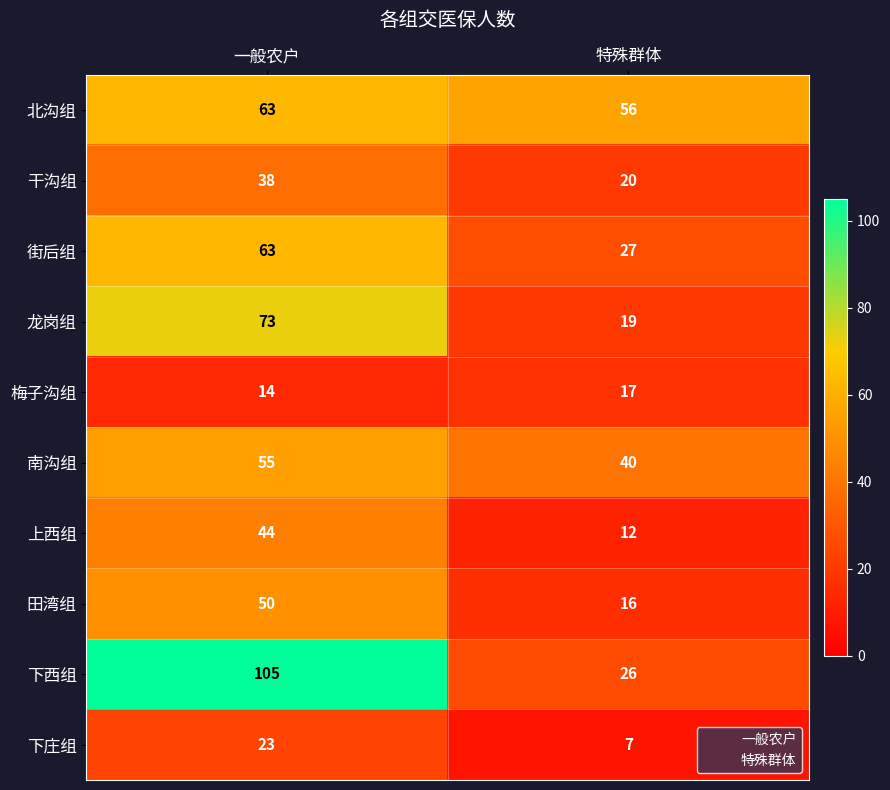

What value does the 干沟组 series have at 特殊群体, to the nearest 10?

20